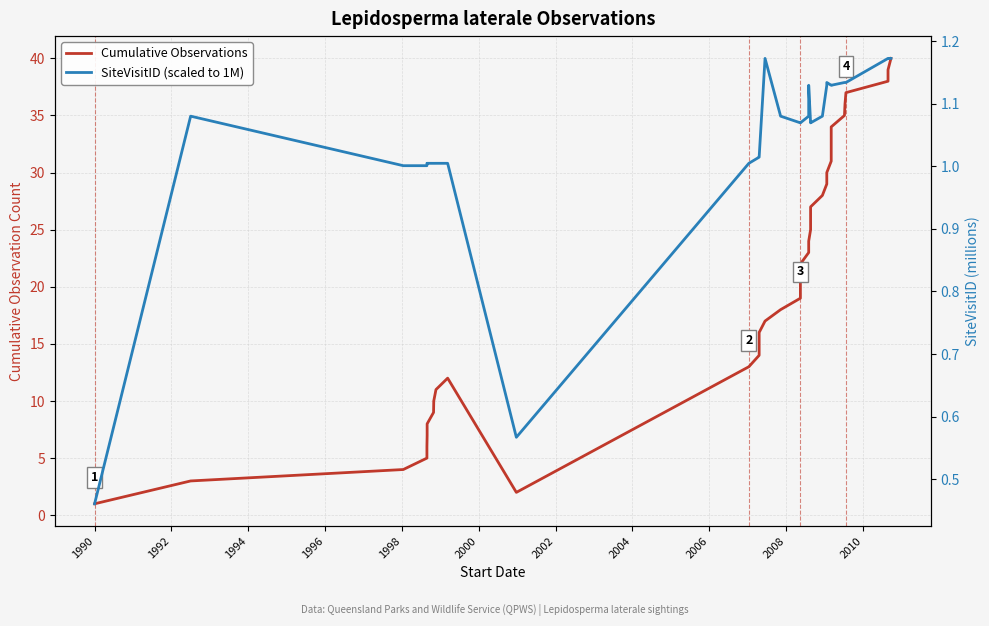

Which series has the widest spread of values?

Cumulative Observations